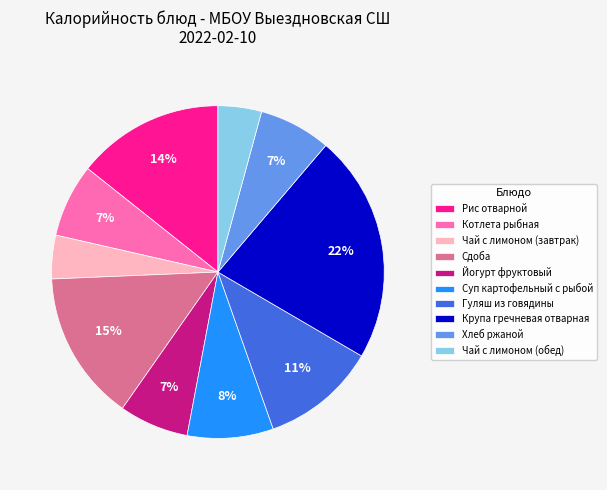

What is the ratio of the value at Чай с лимоном (завтрак) to the value at Чай с лимоном (обед)?

1.0